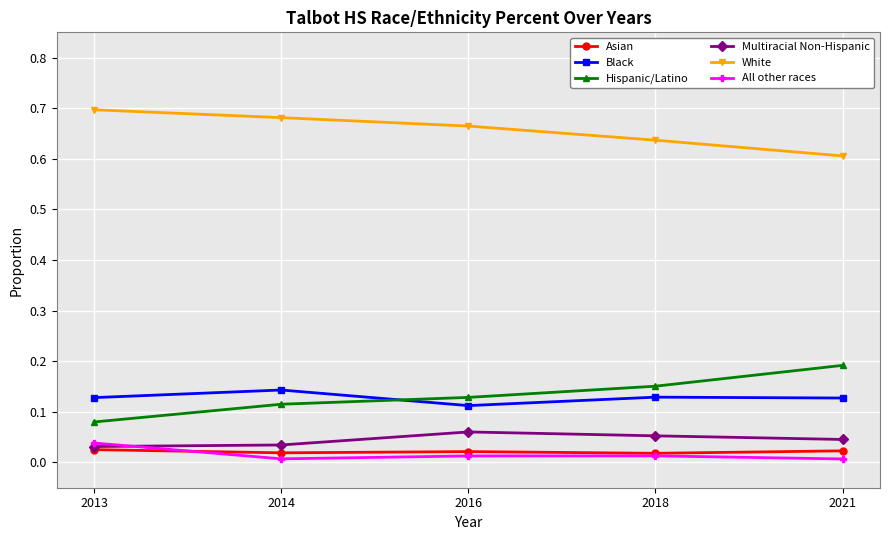

True or false: Asian has a value of 0.0 at 2018.

True